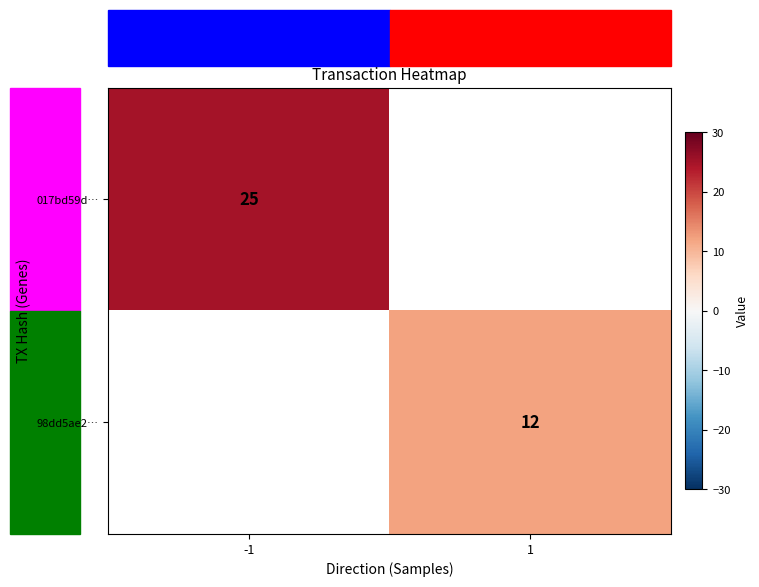

True or false: 017bd59d… has a value of 37.0 at -1.

False